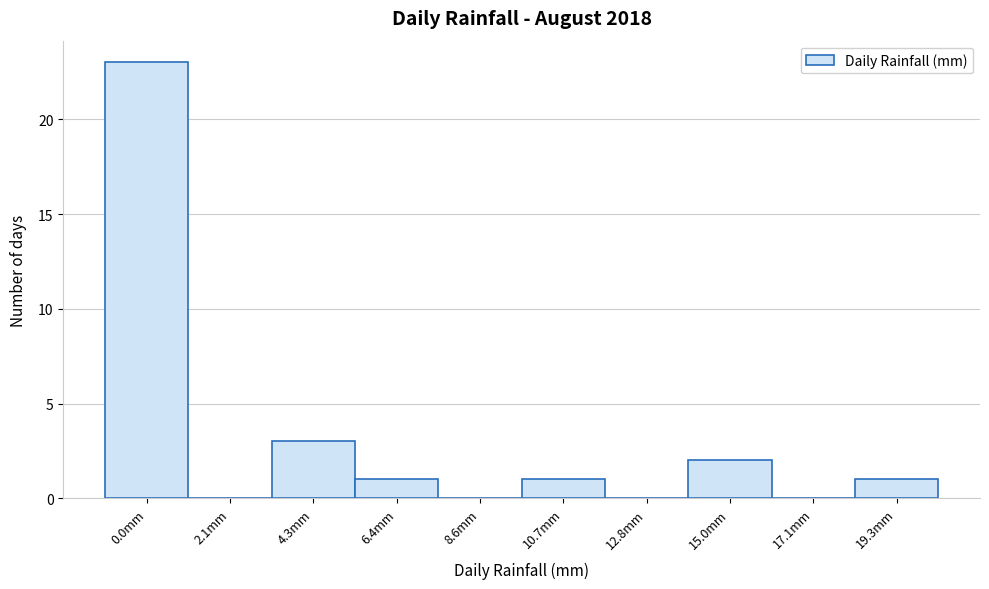

Reading left to right, transcribe all the data shown in this chart.

0.0mm=23	2.1mm=0	4.3mm=3	6.4mm=1	8.6mm=0	10.7mm=1	12.8mm=0	15.0mm=2	17.1mm=0	19.3mm=1